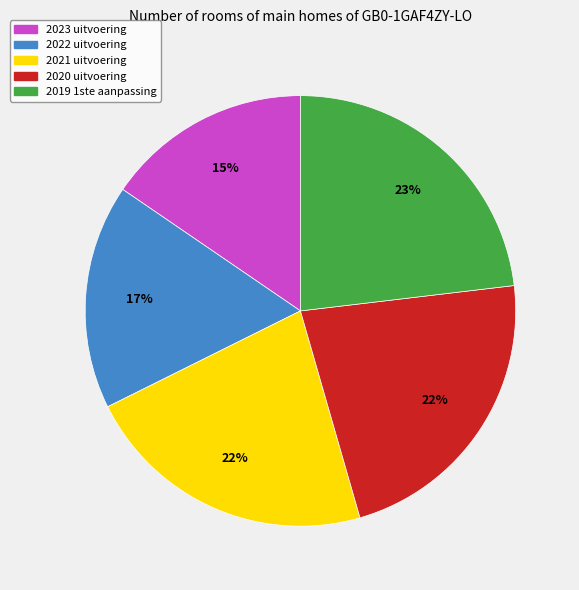

Is it true that 2023 uitvoering is 15% of the pie?

True